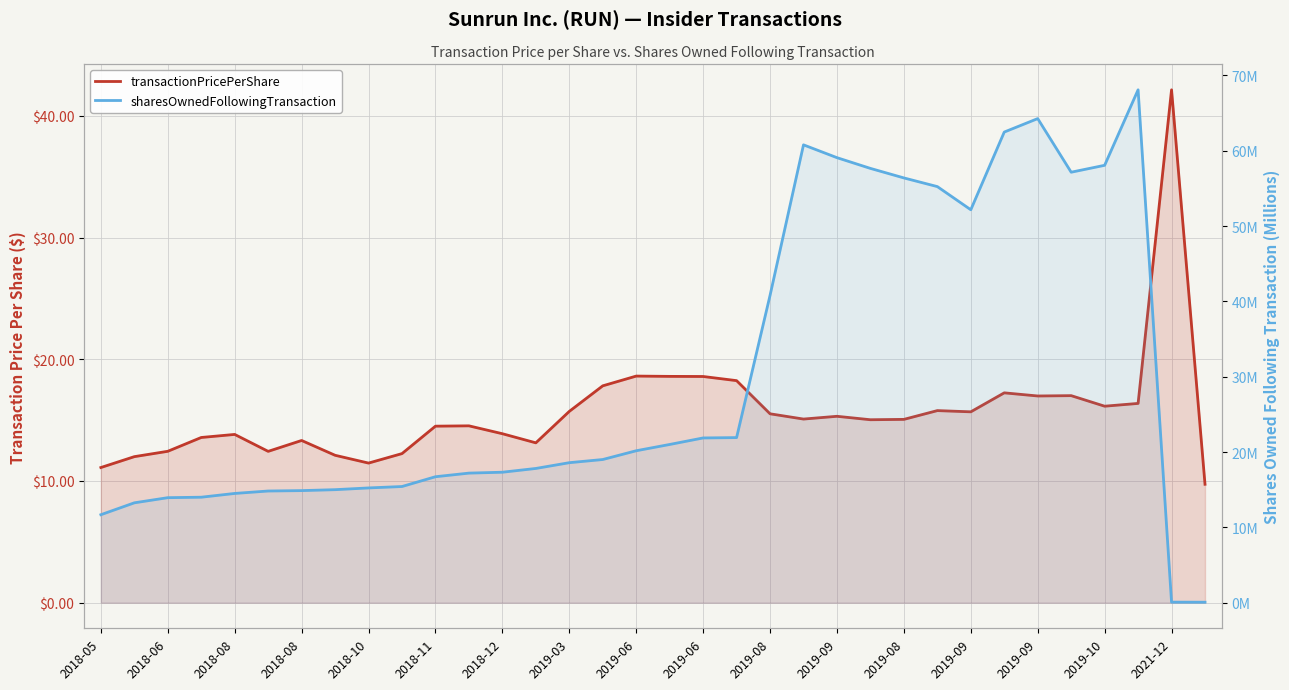

At 23, list the series in order from largest to smallest.

sharesOwnedFollowingTransaction, transactionPricePerShare